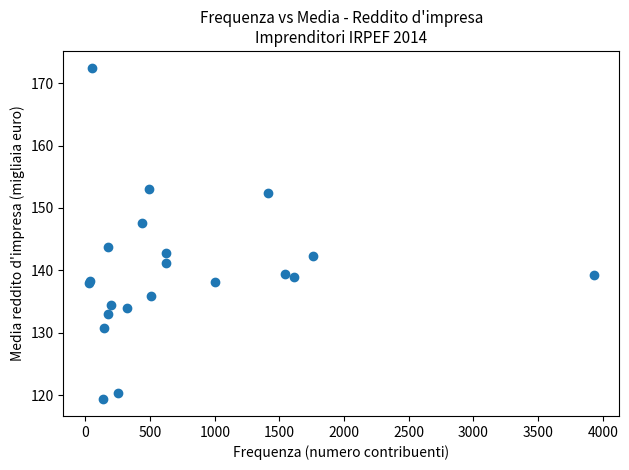

What Y value in the scatter plot is closest to 145?

143.8